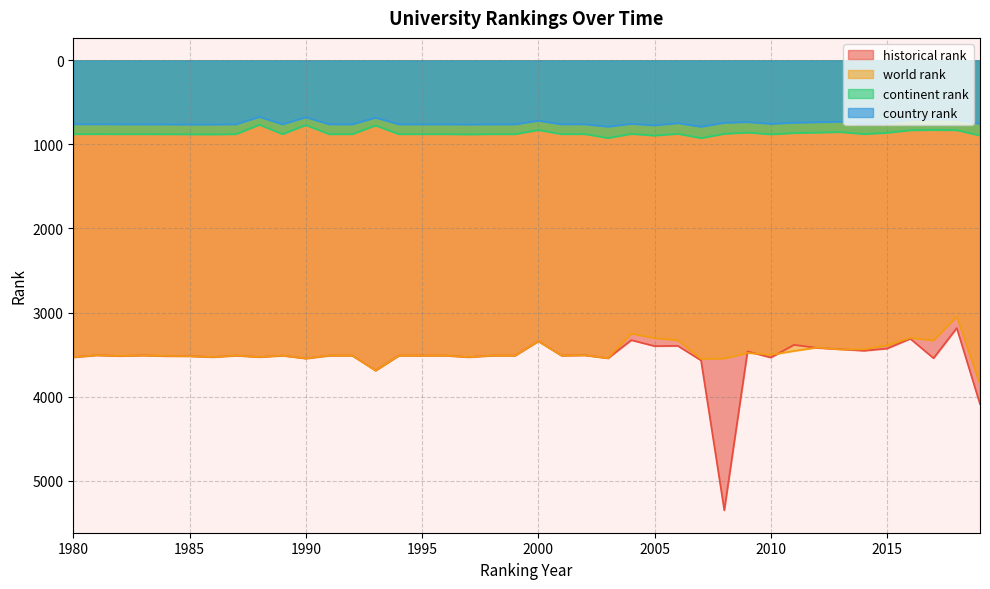

Between 1981 and 1991, which series saw the biggest shift?

world rank